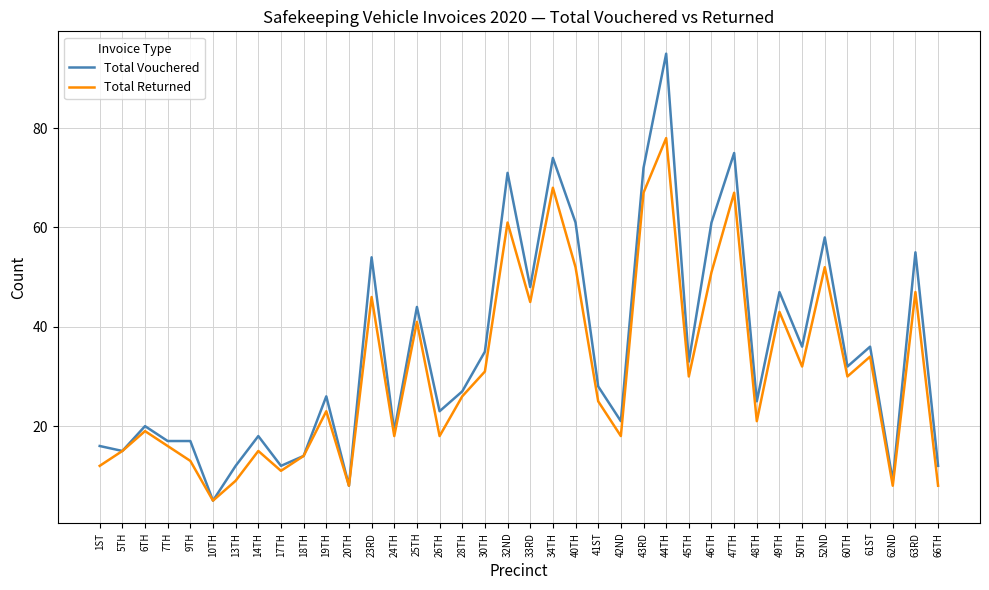

What is the spread (max minus min) of values at 43RD?

5